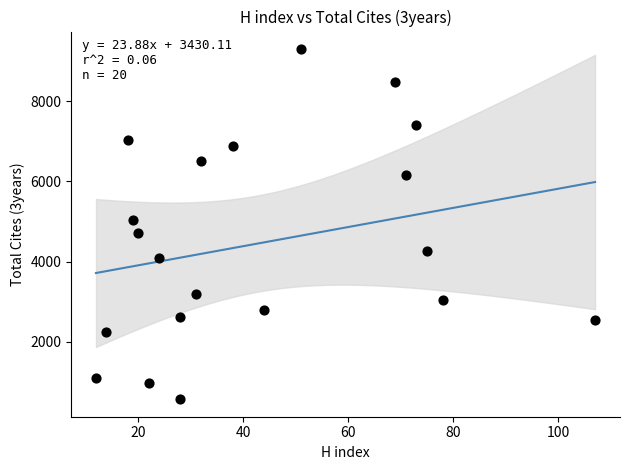

What is the range of X values (max minus min)?

95